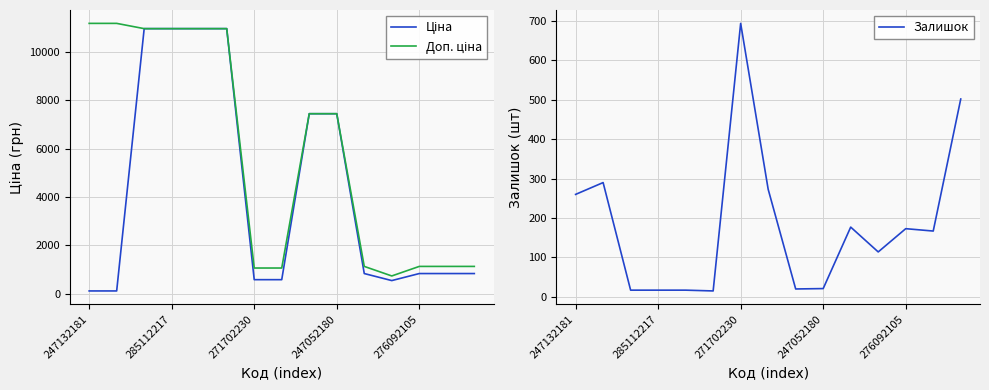

At which label does Доп. ціна reach its peak?

247132181